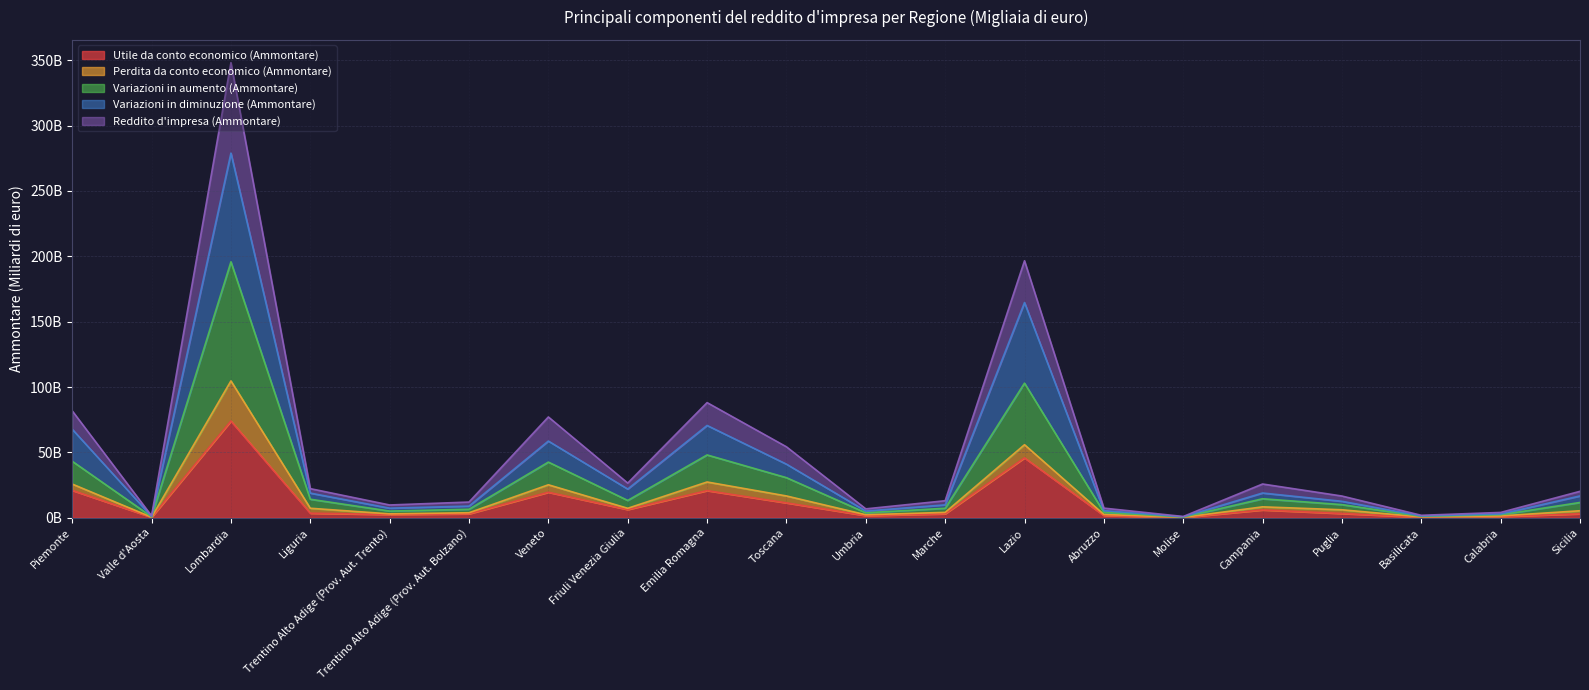

Count the number of categories in the chart.

20